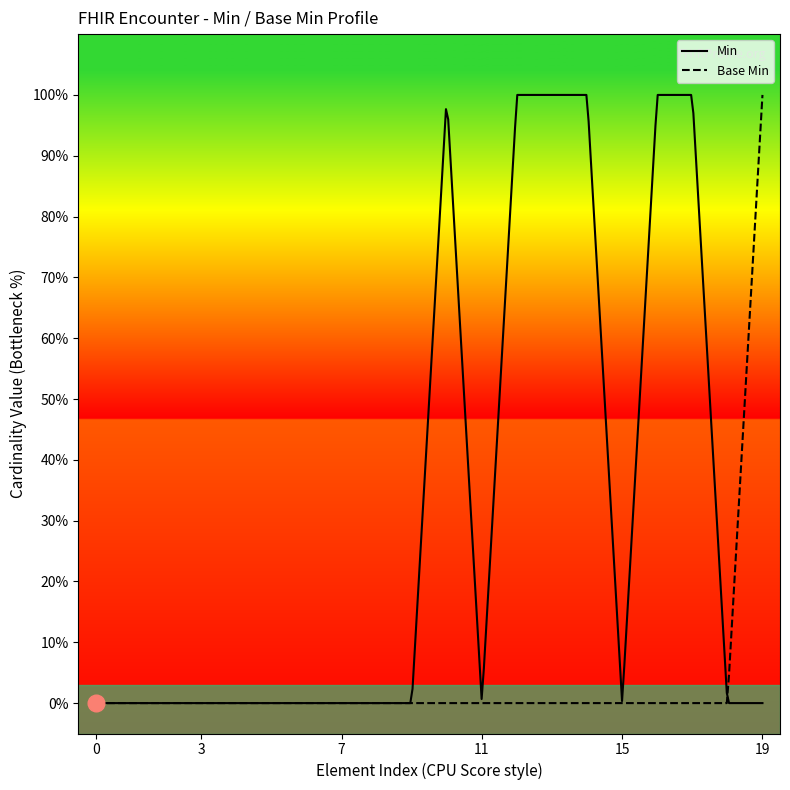

What are all the series names shown in the legend?

Min, Base Min